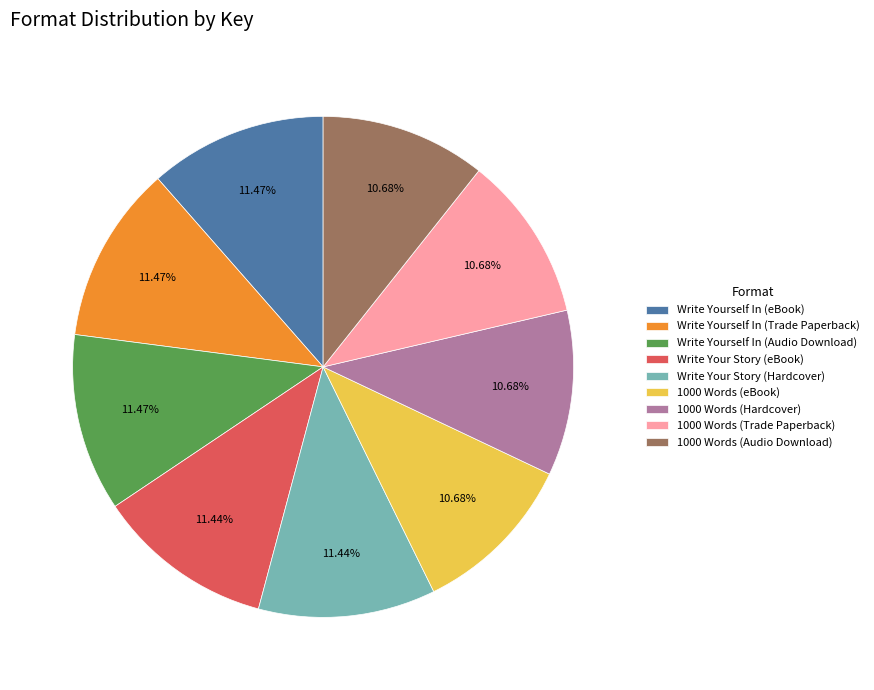

Does any single category account for the majority?

No